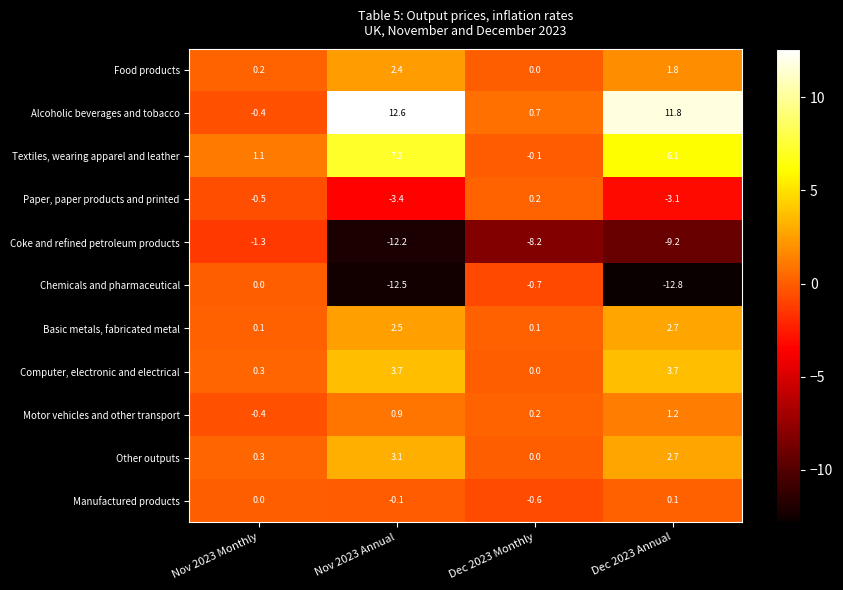

How many positive values does the Paper, paper products and printed series have?

1